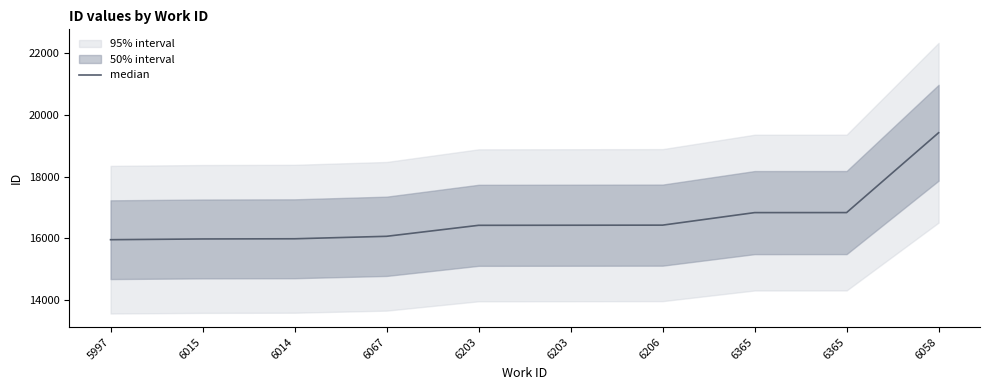

Reading left to right, extract all data points from this chart.

5997=15955	6015=15979	6014=15985	6067=16065	6203=16421	6203=16424	6206=16427	6365=16833	6365=16834	6058=19422